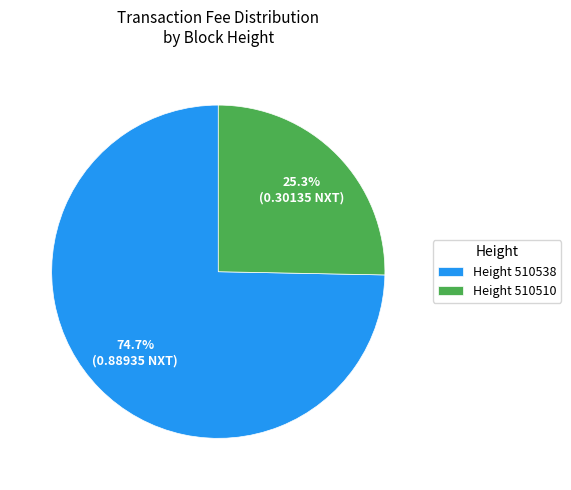

To the nearest percent, what is the difference between the largest and smallest slice percentages?

49%